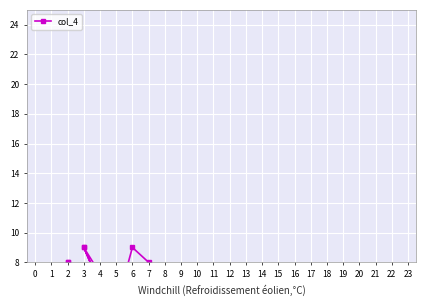

What is the change in value from 5 to 9?

+3